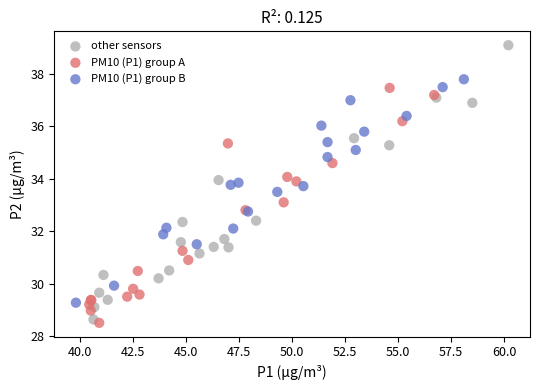

Which series contains the highest Y value?

other sensors